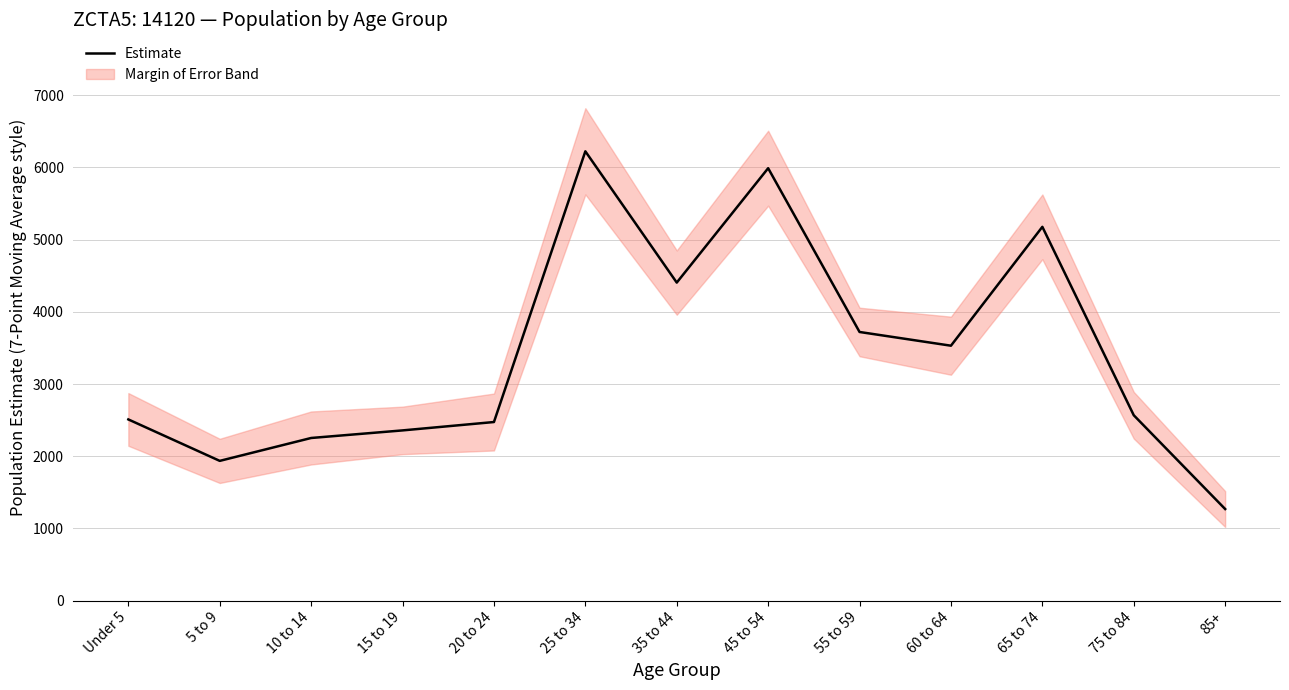

List the labels in order of value, largest first.

25 to 34, 45 to 54, 65 to 74, 35 to 44, 55 to 59, 60 to 64, 75 to 84, Under 5, 20 to 24, 15 to 19, 10 to 14, 5 to 9, 85+